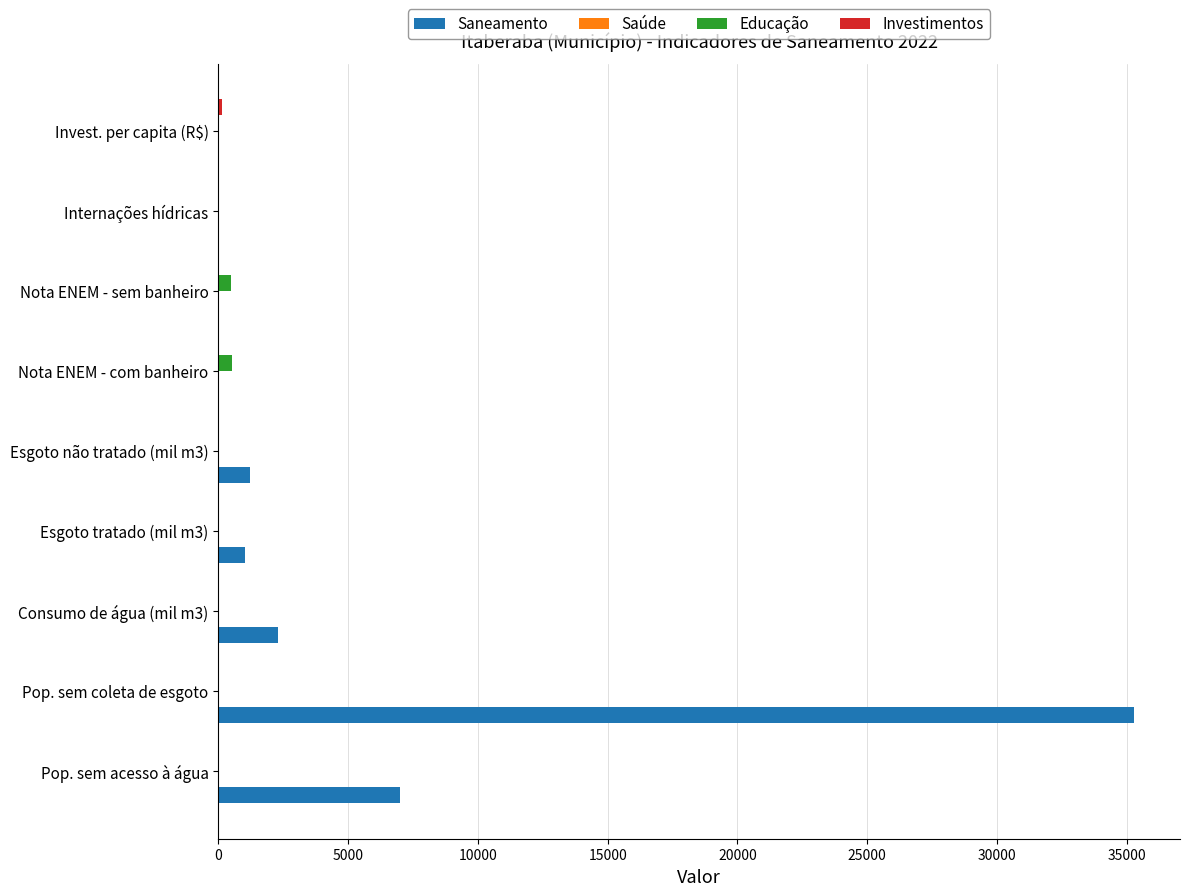

What is the sum of all Educação values?

995.7